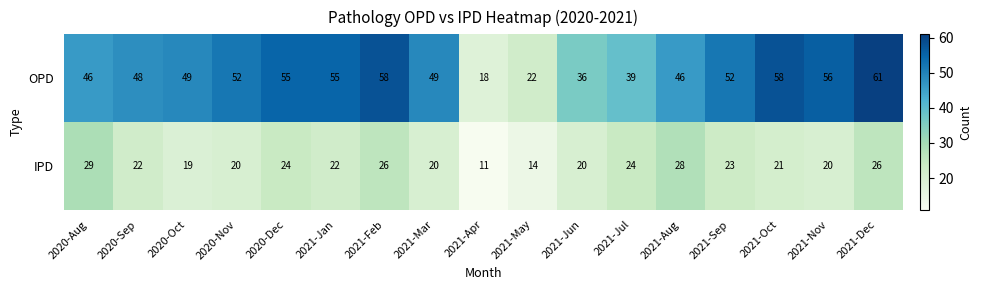

Rank the series by their maximum value, from highest to lowest.

OPD, IPD